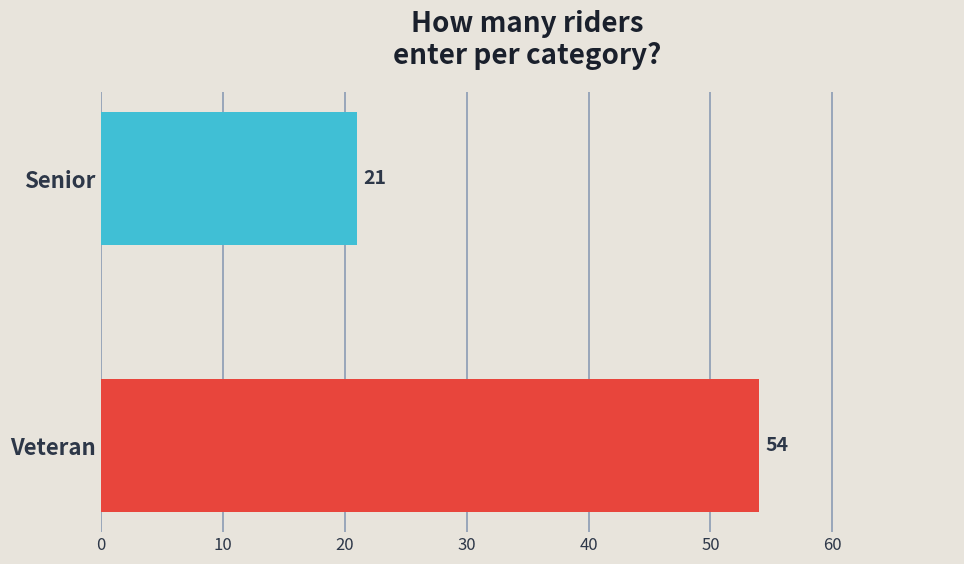

What is the difference between the values at Senior and Veteran?

33